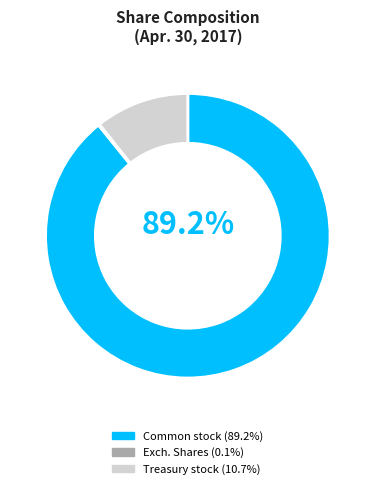

Is there a majority slice in this chart?

Yes